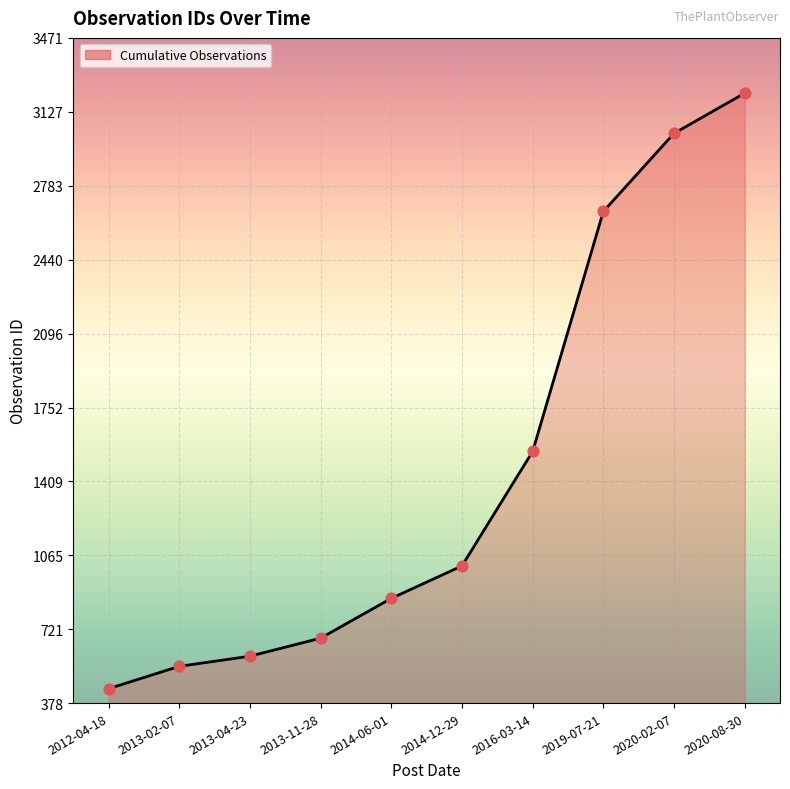

What is the ratio of the value at 2020-08-30 to the value at 2014-06-01?

3.7